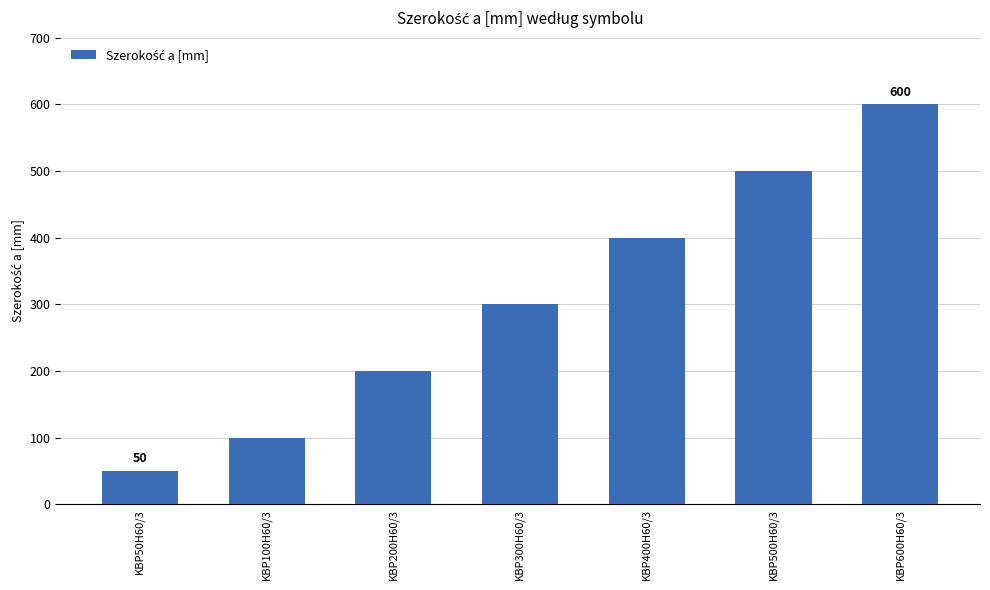

Which has a higher value, KBP400H60/3 or KBP300H60/3?

KBP400H60/3